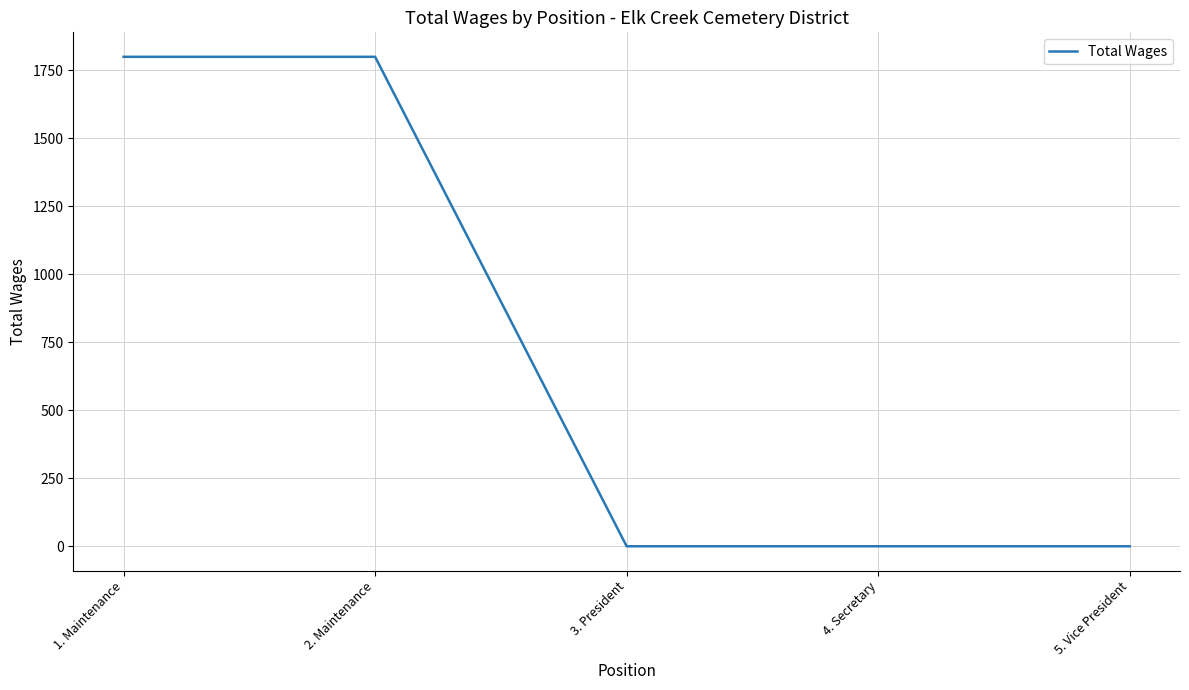

How many lines are shown in the chart?

1